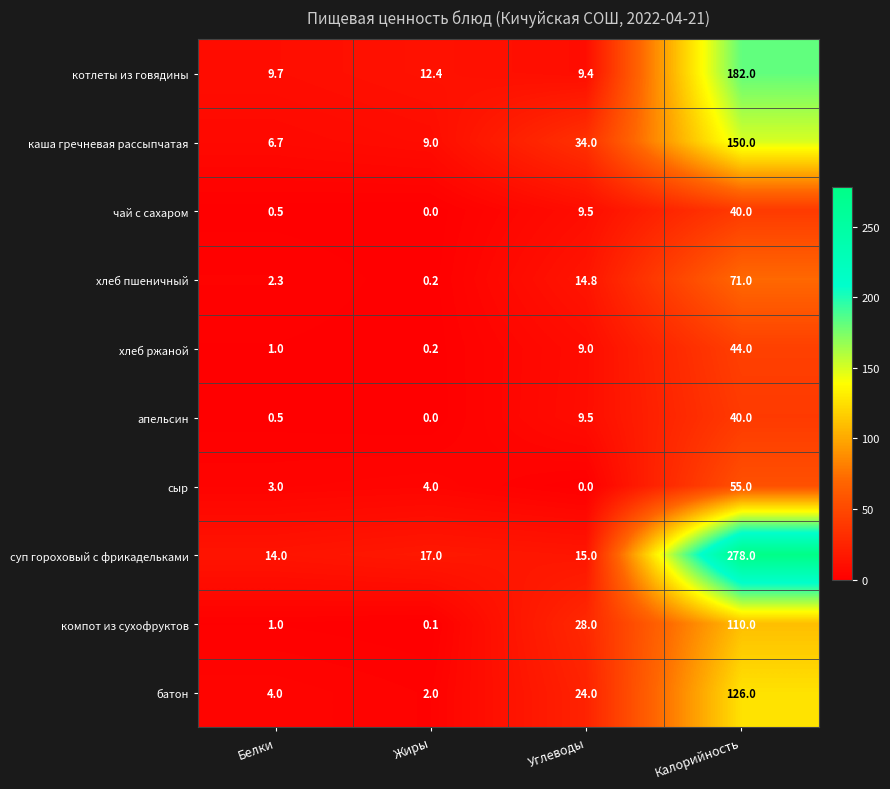

The value of батон at Белки is 4.0. True or false?

True